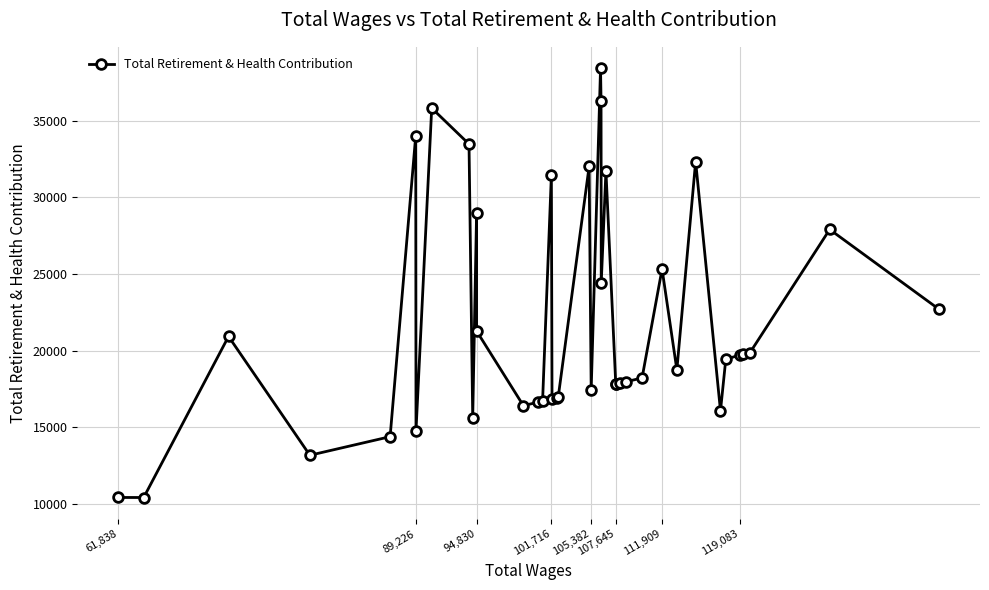

What is the value of the 13th point from the left?

16403